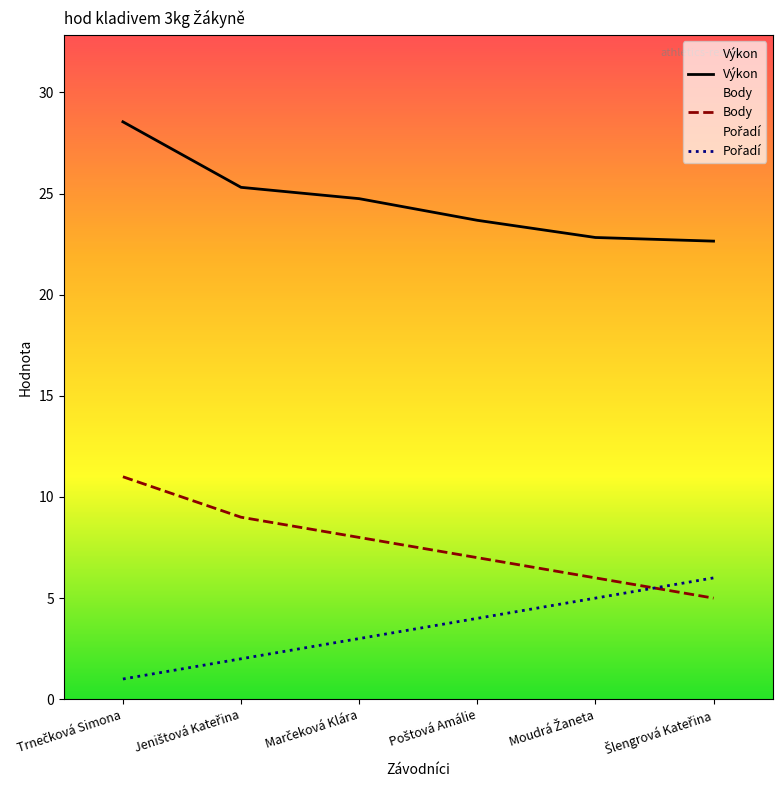

What is the label of the 4th point from the left?

Poštová Amálie